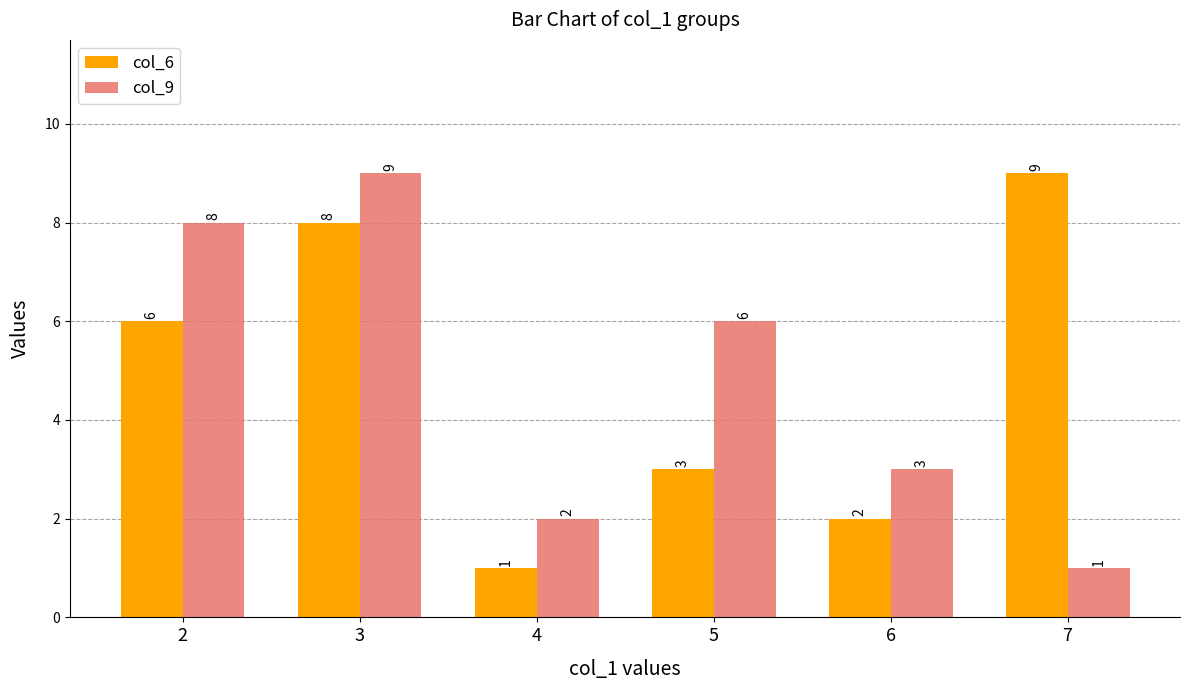

Reading left to right, list all the values displayed in this chart.

col_6: 6	8	1	3	2	9
col_9: 8	9	2	6	3	1